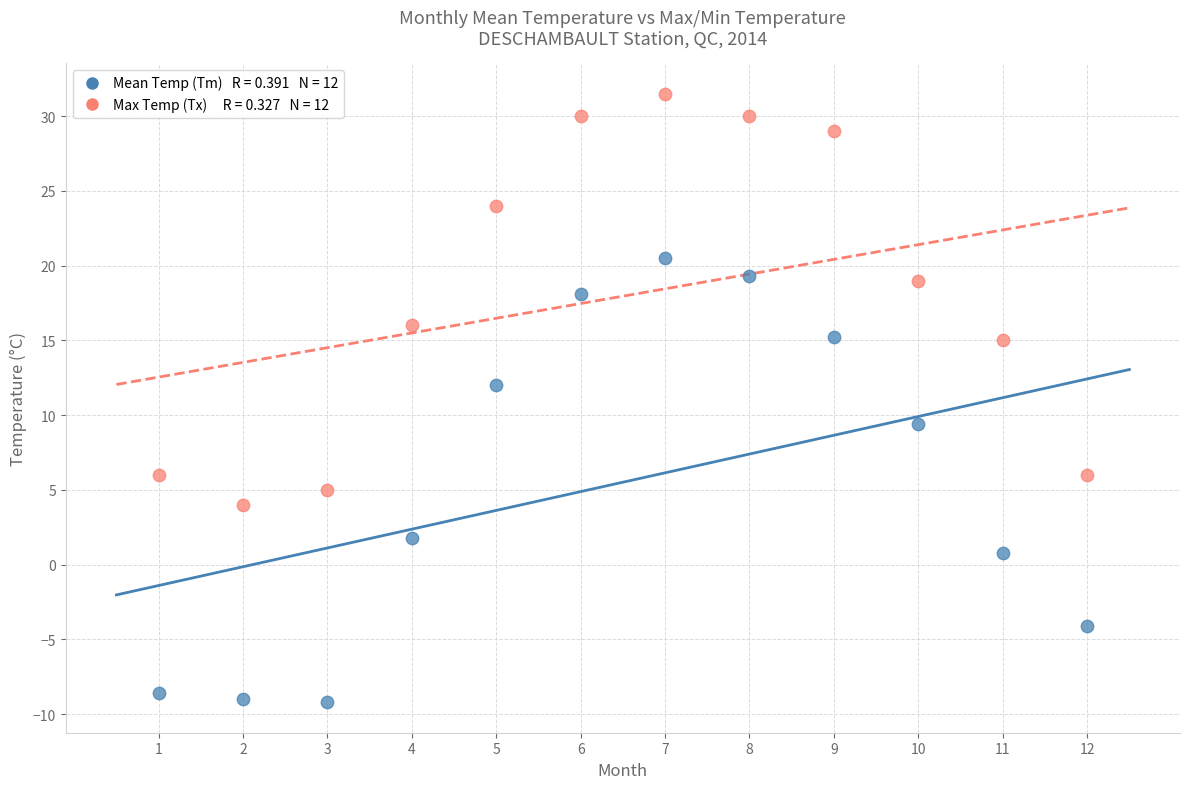

Across all series, what Y value is closest to 11?

12.0